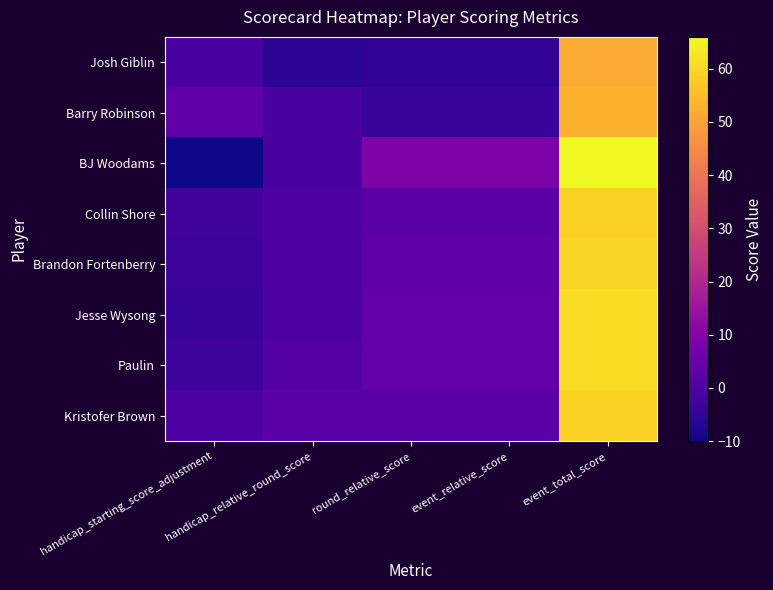

What is the maximum value shown in the chart?

66